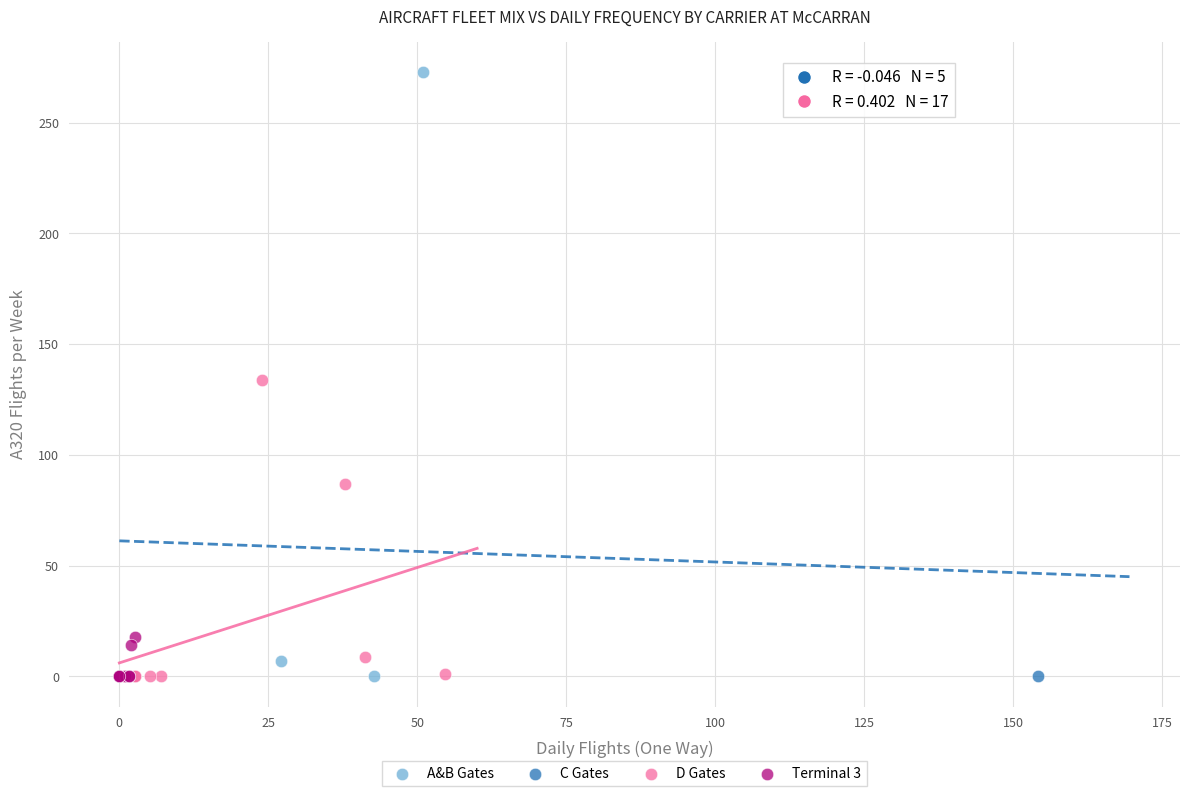

Which series contains the highest Y value?

A&B Gates